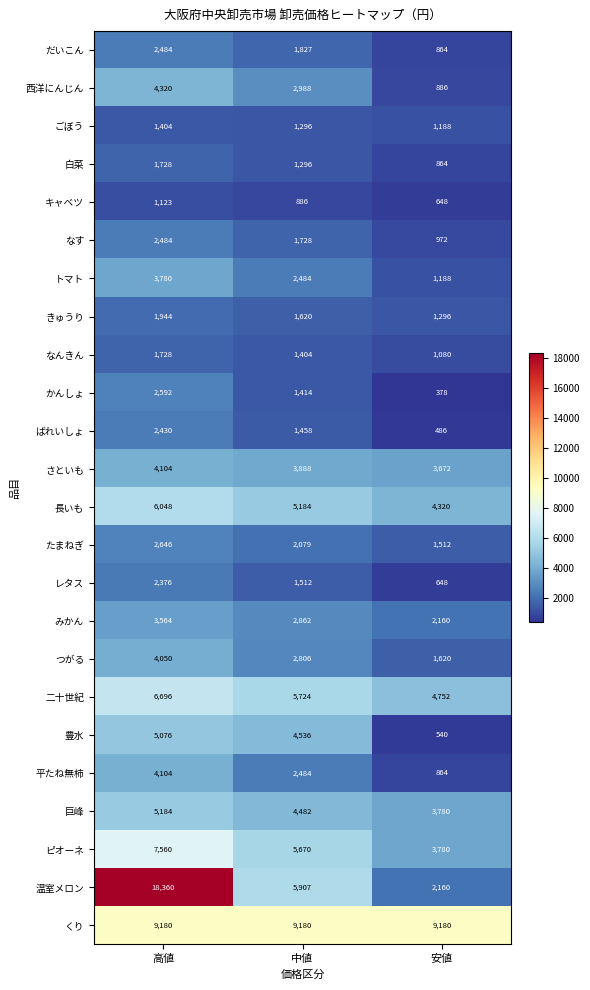

What is the approximate value of レタス at 高値?

2376